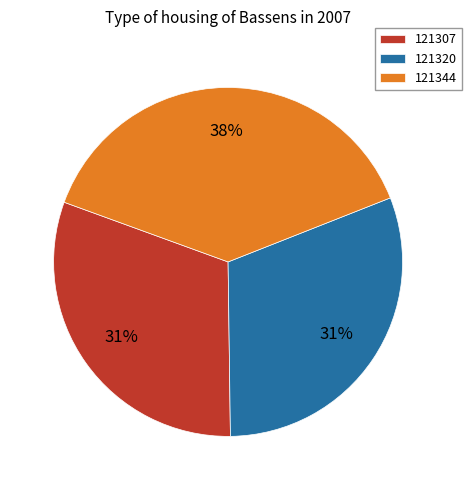

Count the number of slices in the pie.

3